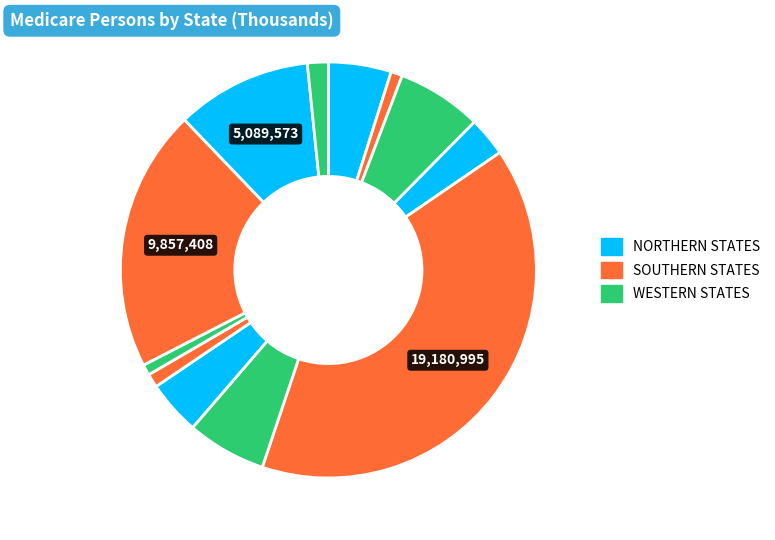

To the nearest percent, what is the average slice percentage?

8%